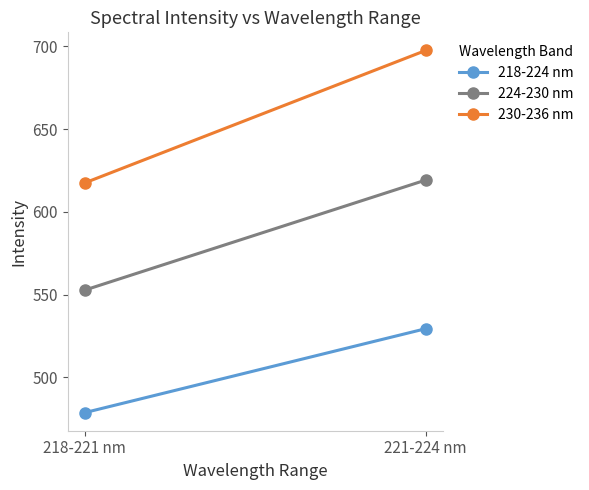

At which label does 224-230 nm reach its minimum?

218-221 nm